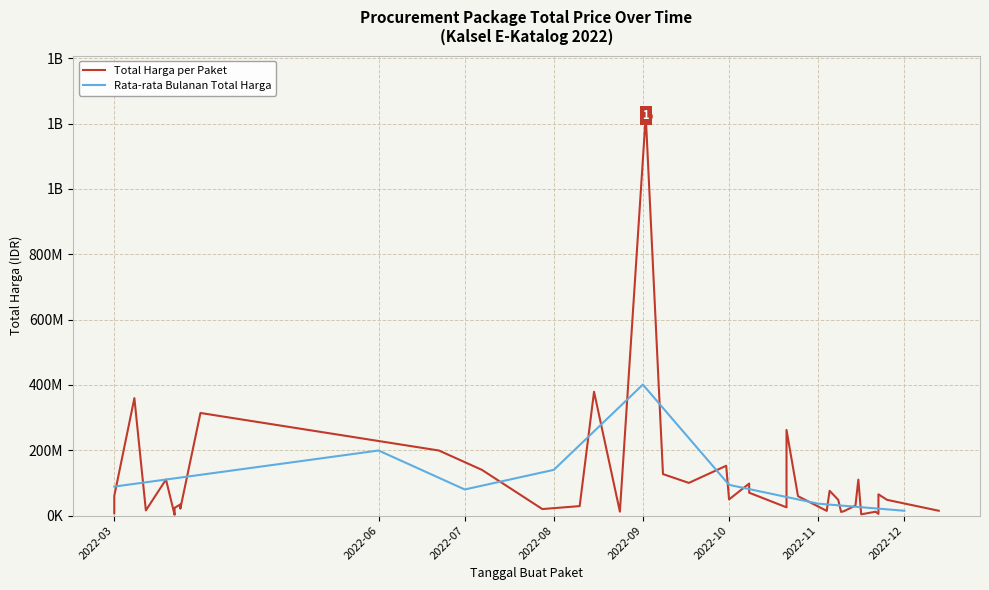

What is the value of the 9th point from the left?

48140000